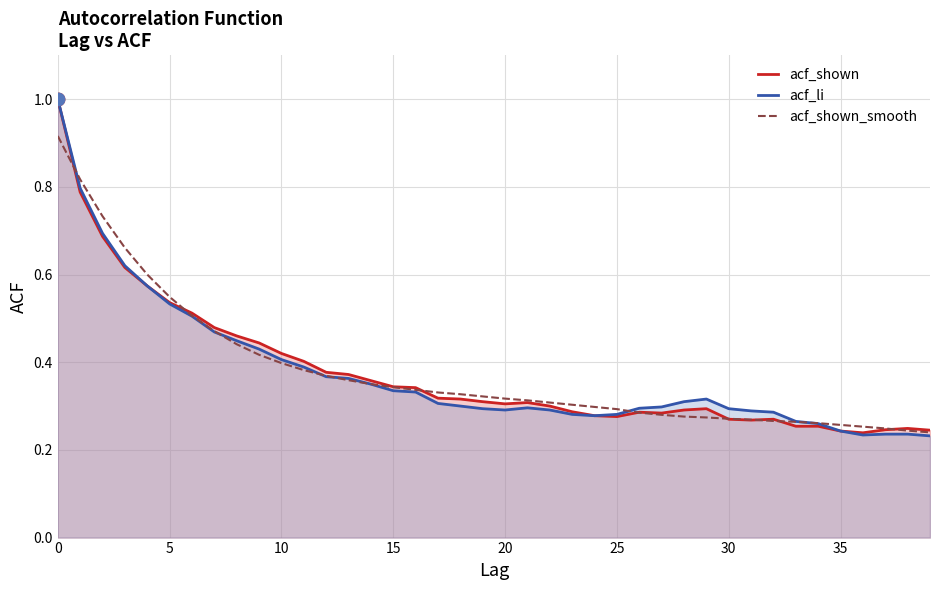

What are all the series names shown in the legend?

acf_shown, acf_li, acf_shown_smooth